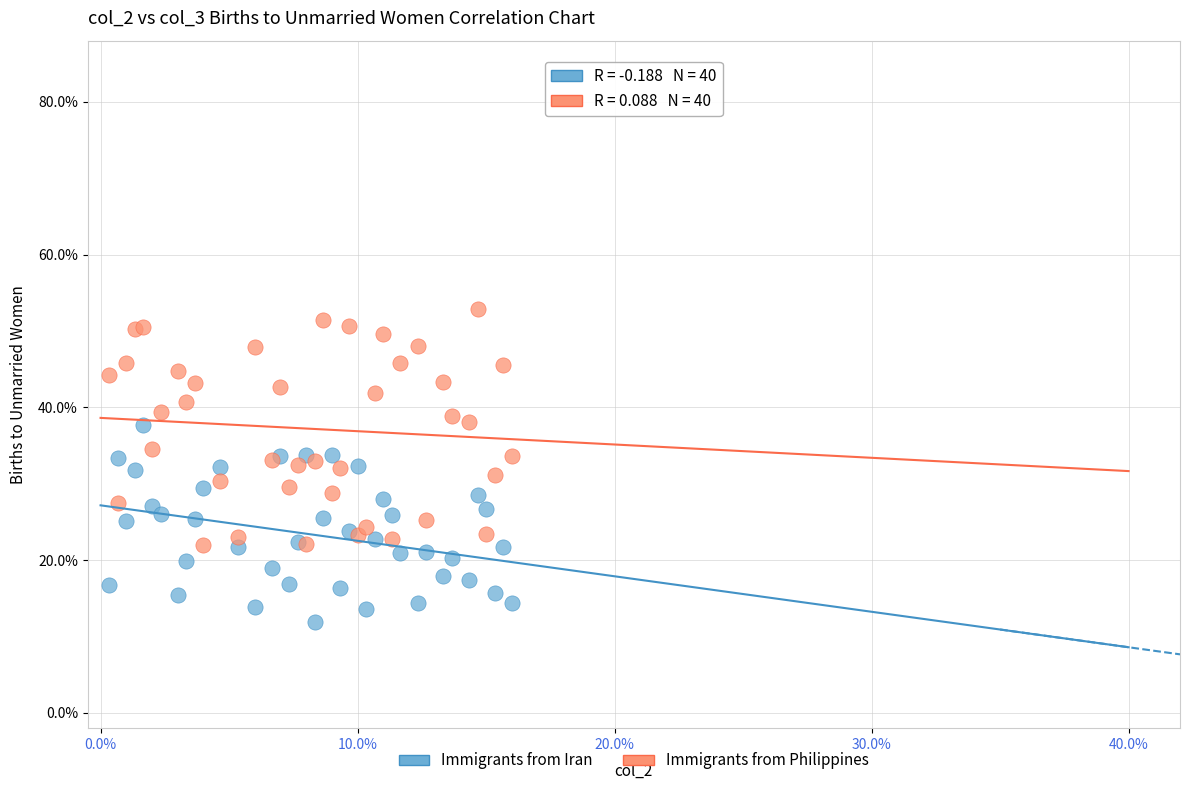

What are all the series names shown in the legend?

Immigrants from Iran, Immigrants from Philippines